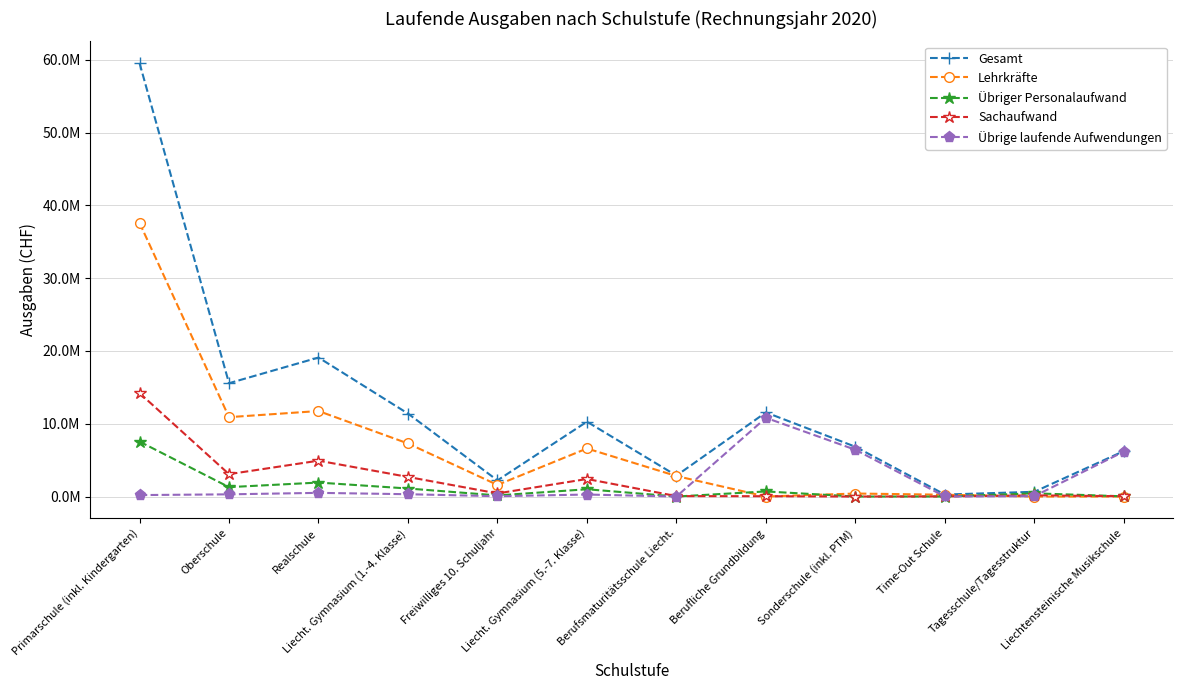

What are all the series names shown in the legend?

Gesamt, Lehrkräfte, Übriger Personalaufwand, Sachaufwand, Übrige laufende Aufwendungen